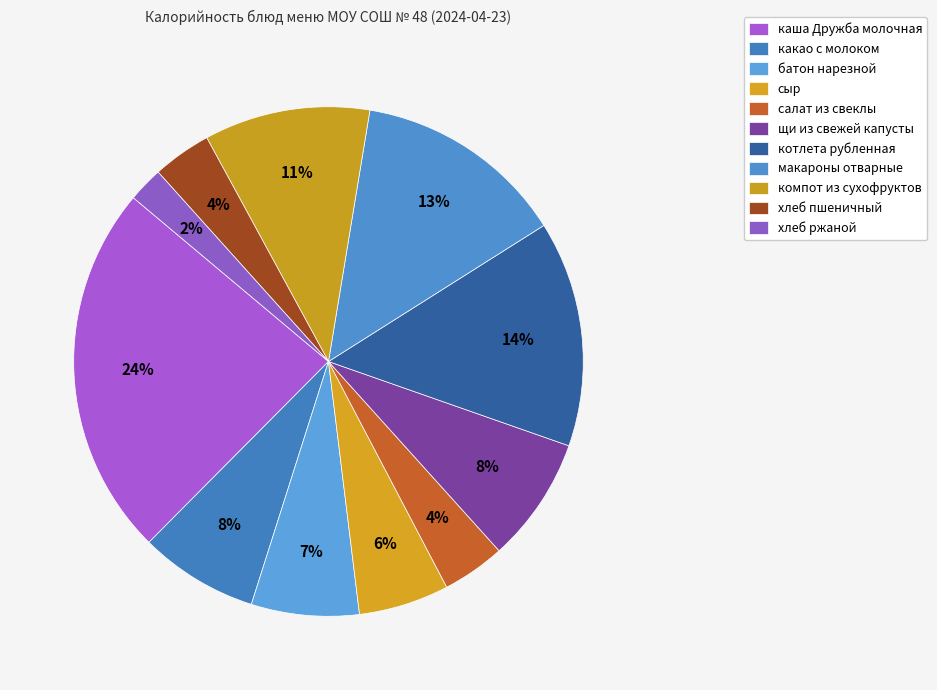

How many slices are in this pie chart?

11